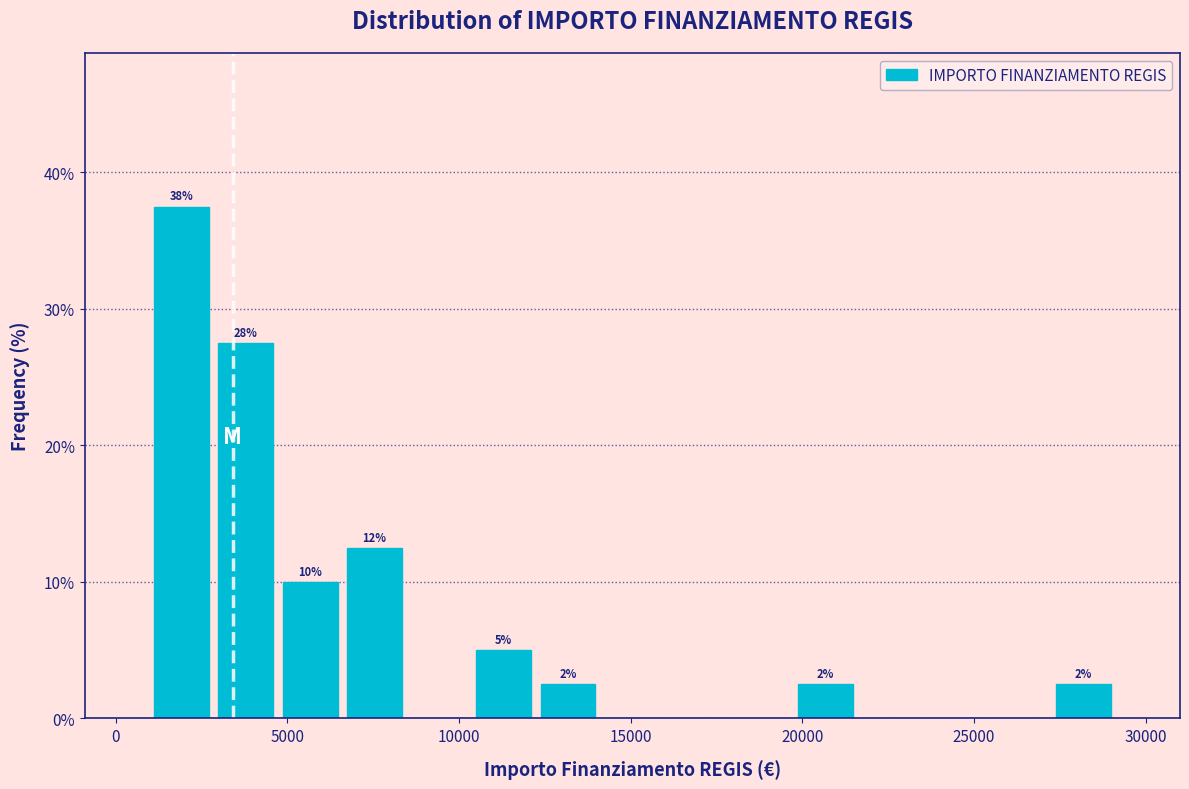

Read against the x-axis, roughly where is the centre of the tallest bar?

2000